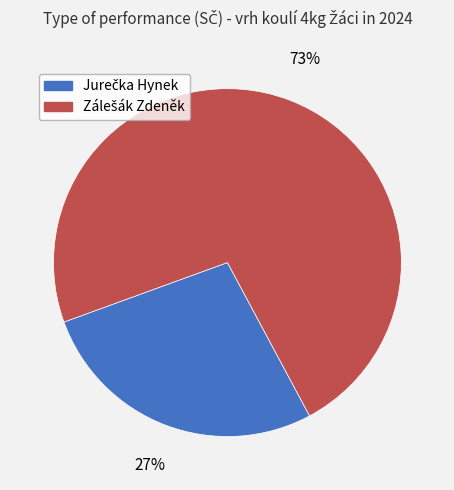

To the nearest percent, what is the average slice percentage?

50%